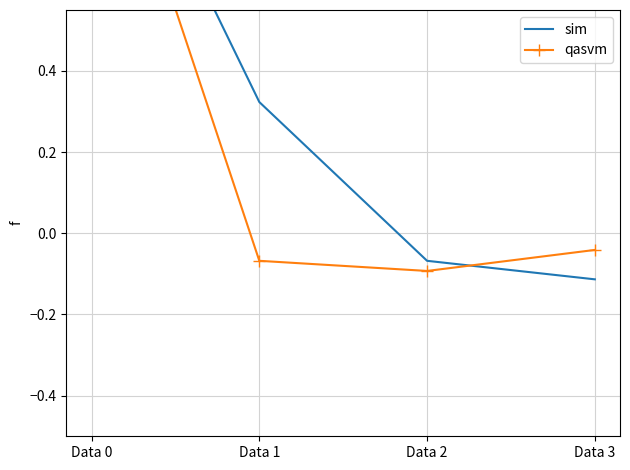

What is the highest value of the sim series?

1.2